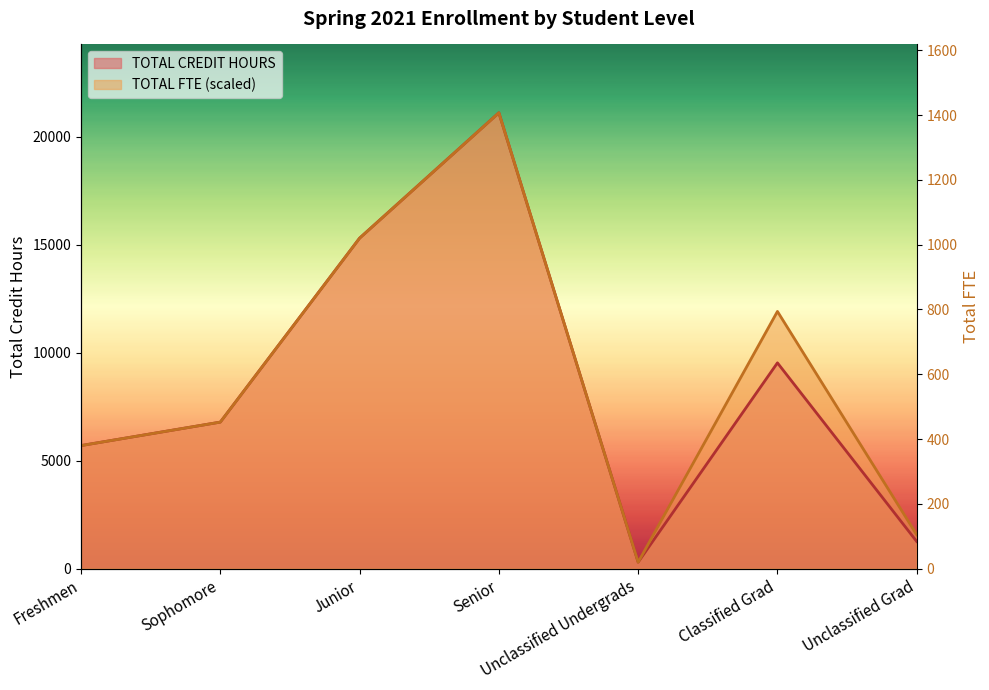

Count the number of categories in the chart.

7